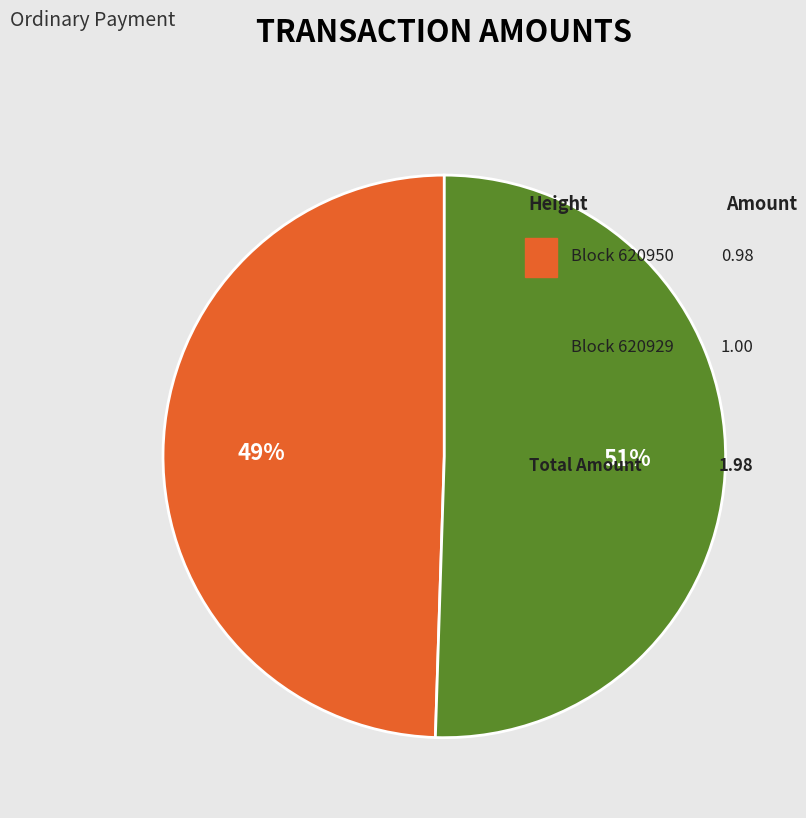

Rank the categories by value from highest to lowest.

620929, 620950